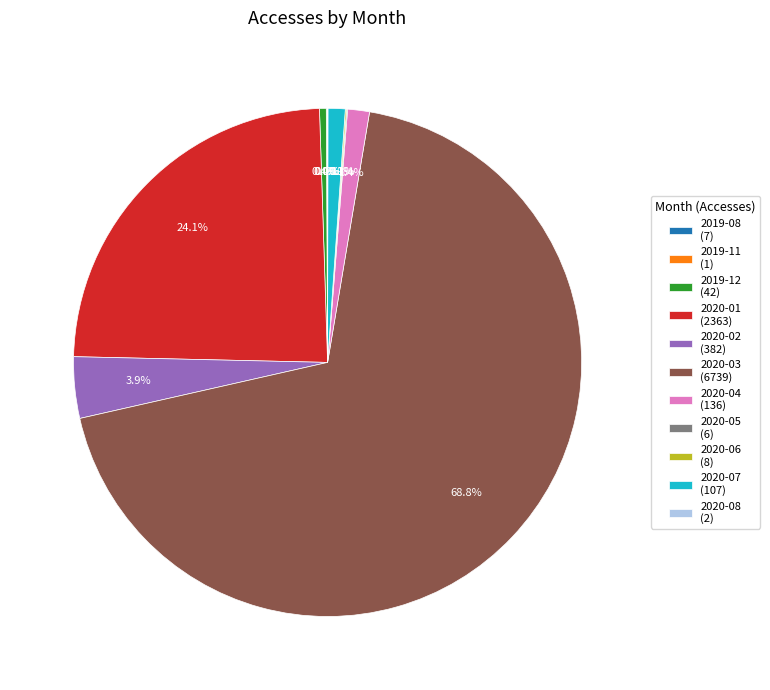

The 2020-03 slice represents 63% of the pie. True or false?

False